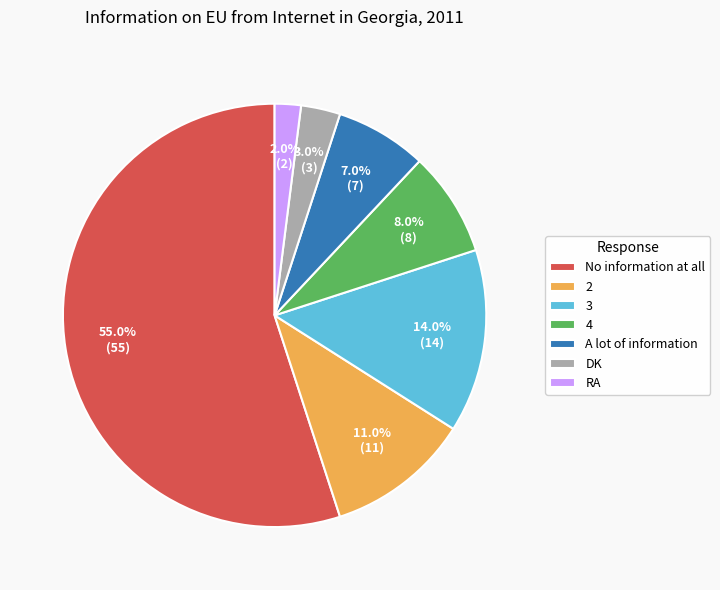

How many slices are in this pie chart?

7